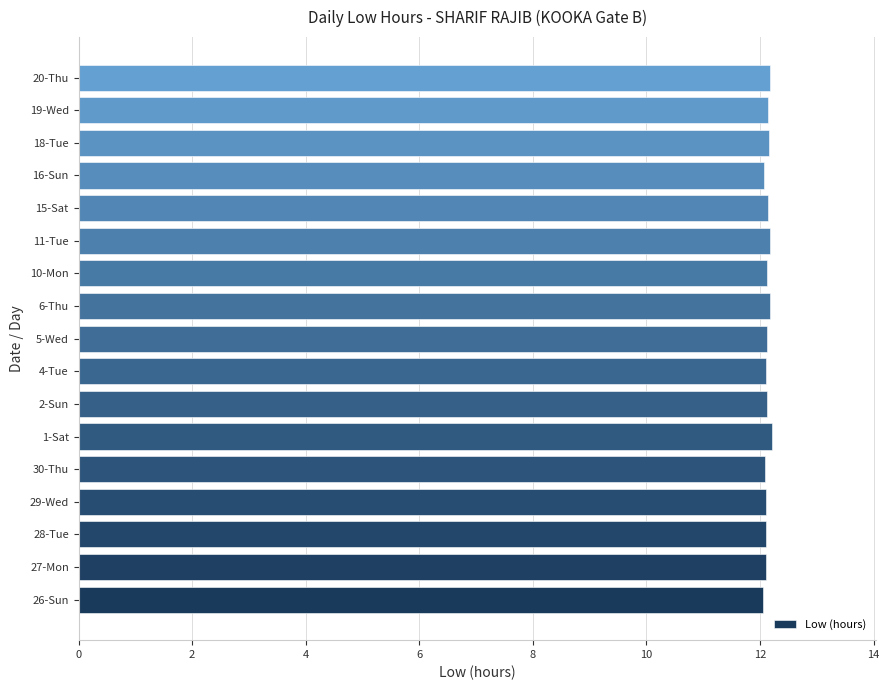

What is the sum of all values?

206.2